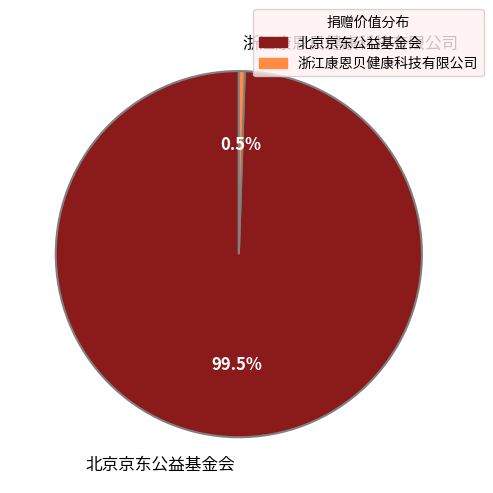

What is the majority slice?

北京京东公益基金会